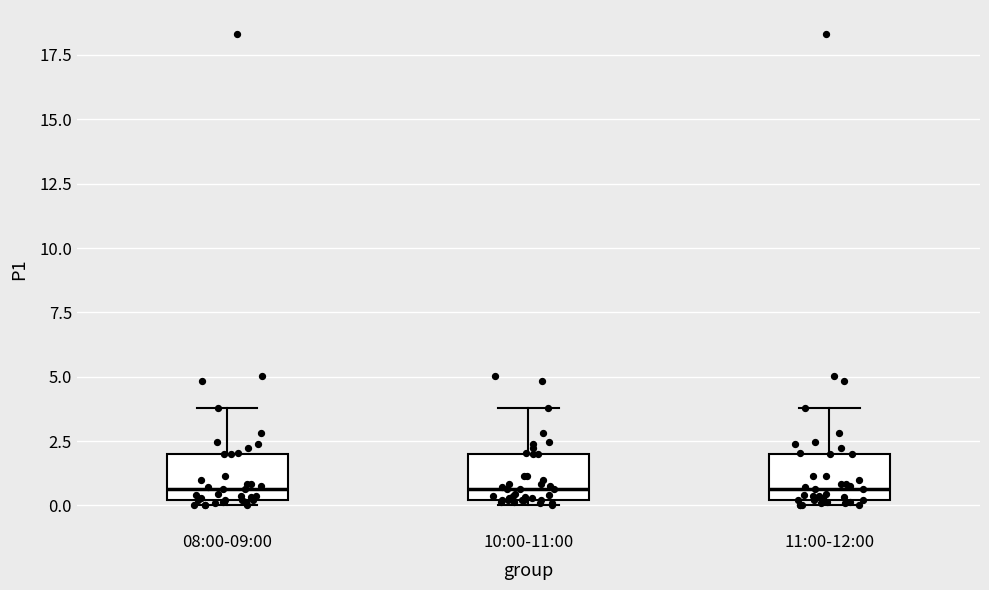

Reading left to right, transcribe this box plot: for each box, give where its median line is, the range the box spans, and where its two whiskers end, as read against the y-axis. The values are not printed on the chart, so give them approximately, as read against the axis.

08:00-09:00: median 0.5, box 0.0 to 2.0, whiskers 0.0 (just below the box's lower edge) to 4.0
10:00-11:00: median 0.5, box 0.0 to 2.0, whiskers 0.0 (just below the box's lower edge) to 4.0
11:00-12:00: median 0.5, box 0.0 to 2.0, whiskers 0.0 (just below the box's lower edge) to 4.0